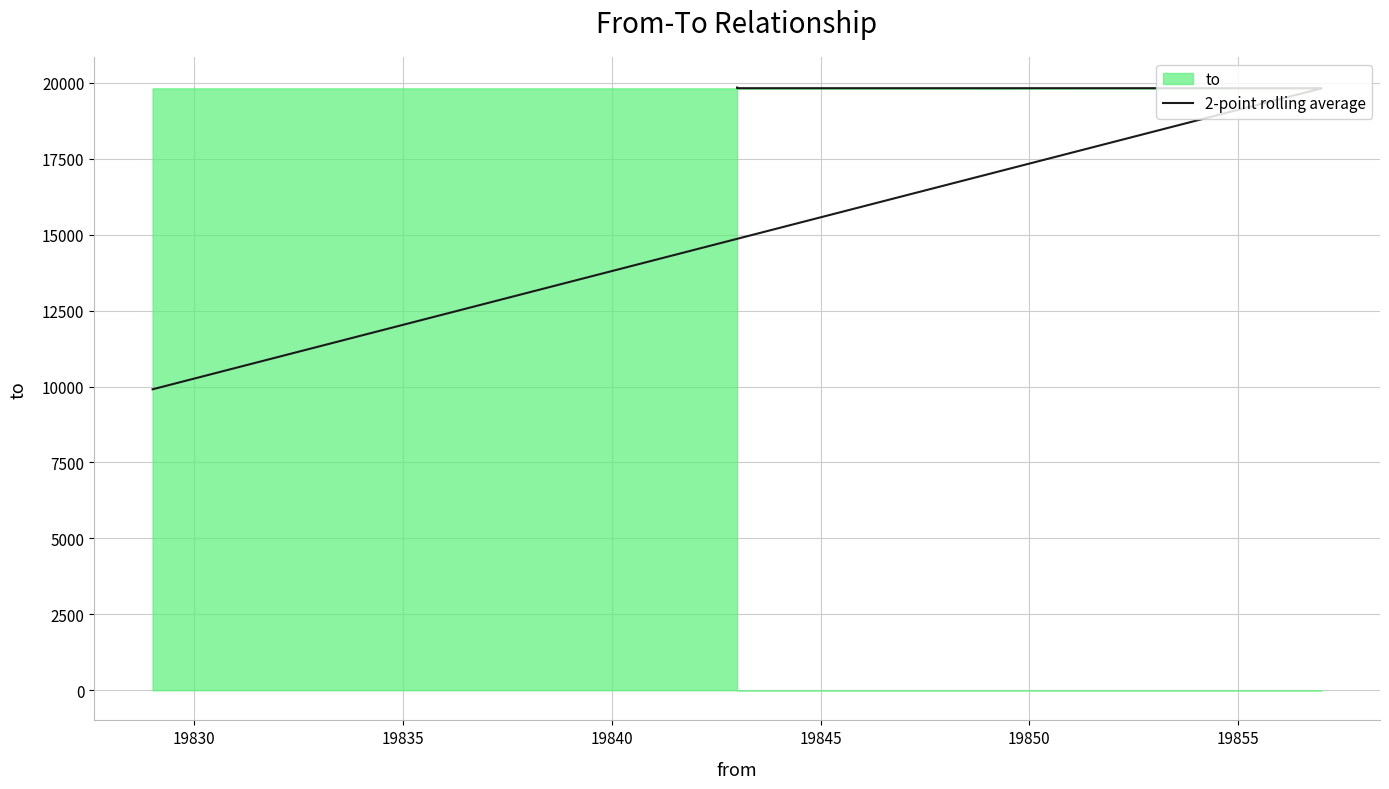

What is the difference between the maximum and minimum values?

9934.5